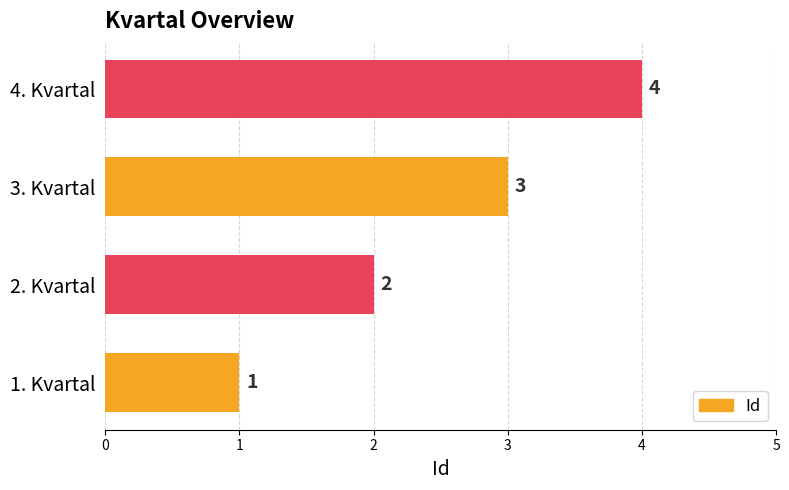

What is the greatest value displayed?

4